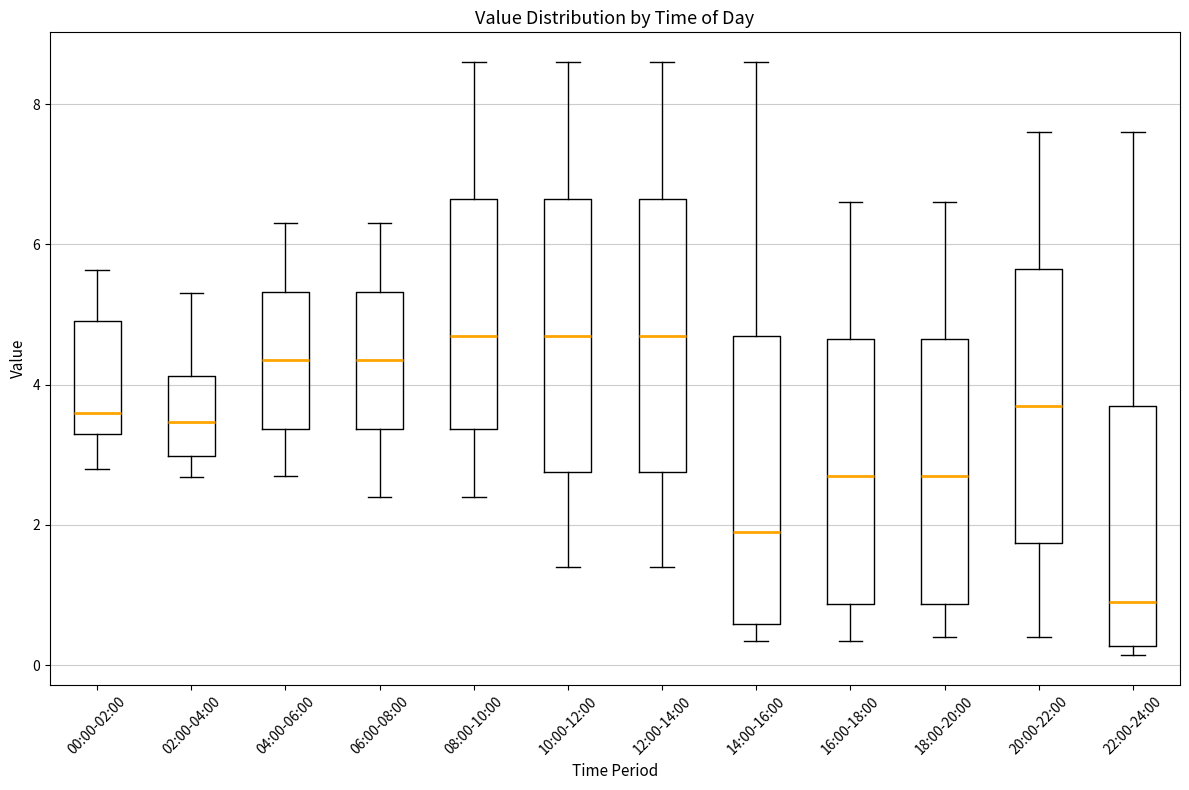

Which box is the tallest, from its lower edge to its upper edge?

14:00-16:00